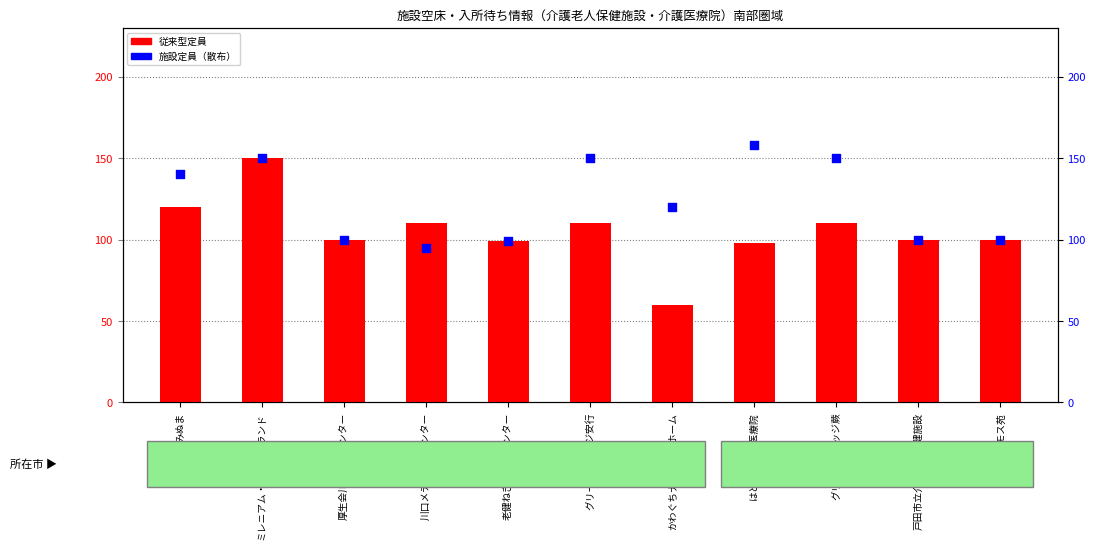

At how many categories does at least one series exceed 156?

1